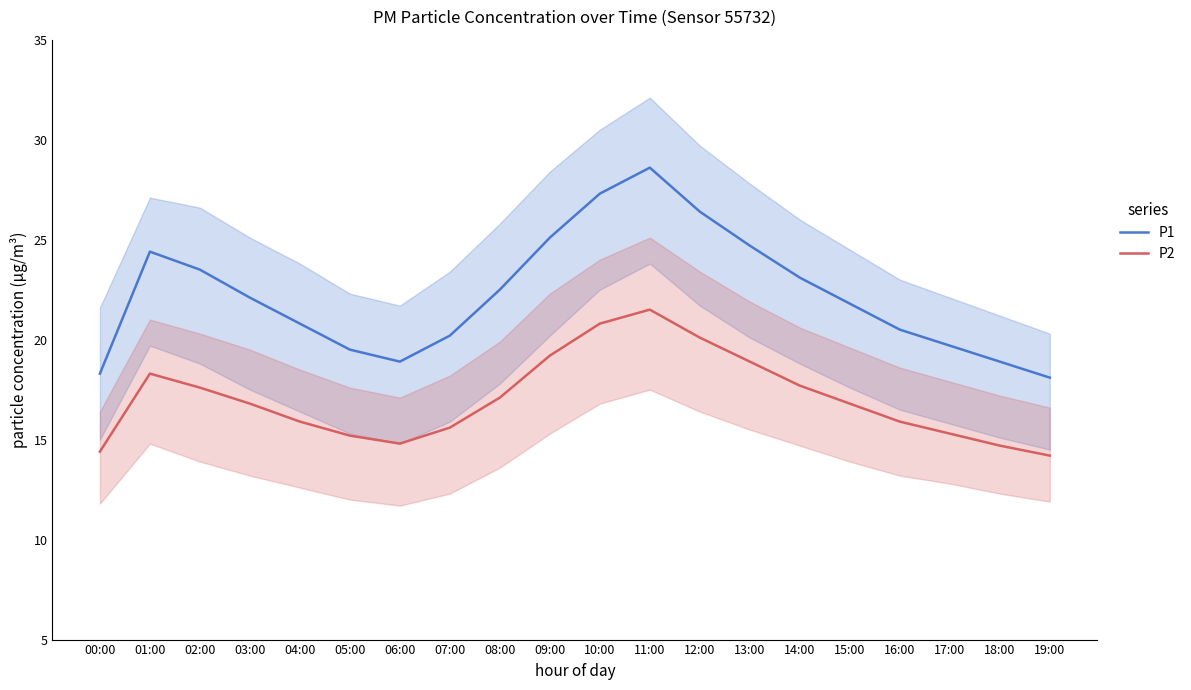

What is the difference between the highest and lowest values at 01:00?

6.1